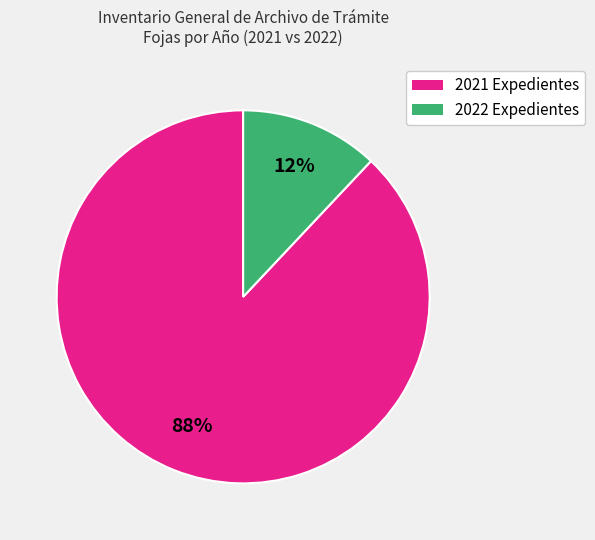

Which slice is the largest?

2021 Expedientes